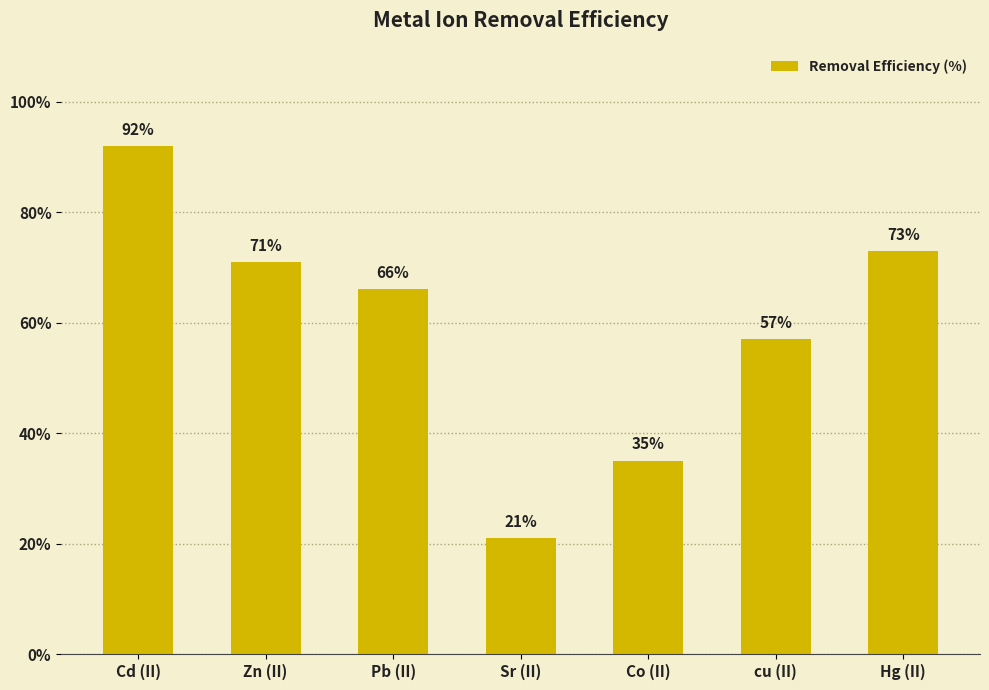

What is the label of the 6th bar from the right?

Zn (II)